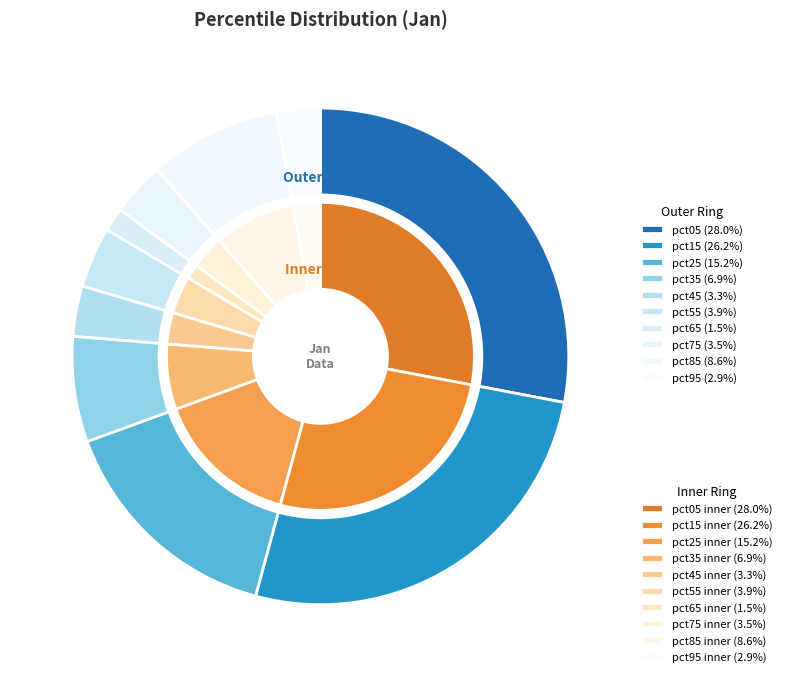

How many segments does this pie chart have?

10